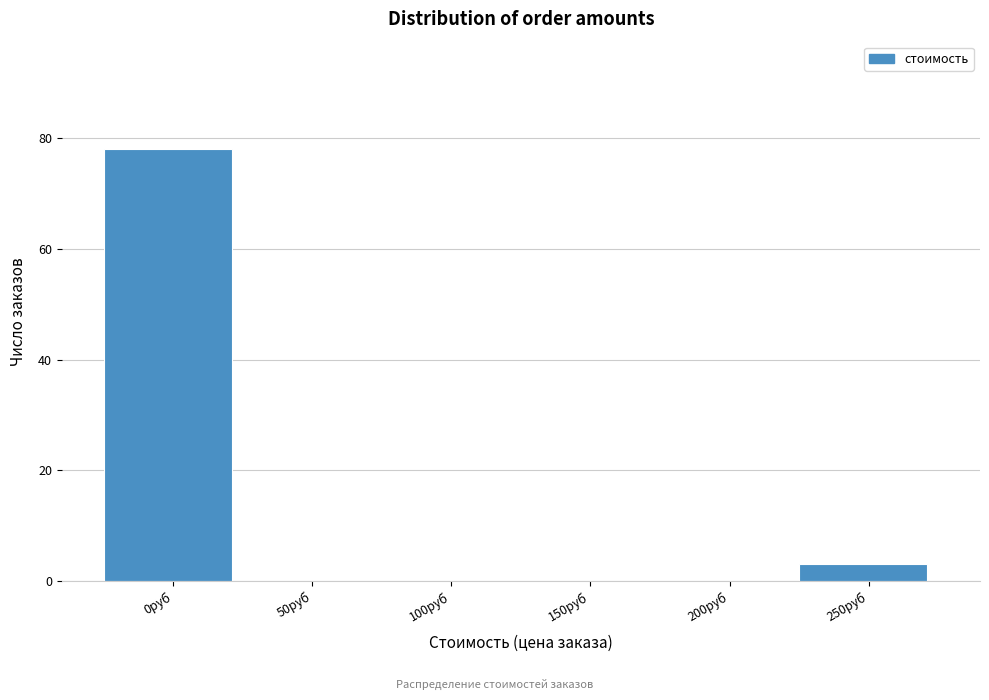

Reading right to left, transcribe all the data shown in this chart.

250руб=3	200руб=0	150руб=0	100руб=0	50руб=0	0руб=78